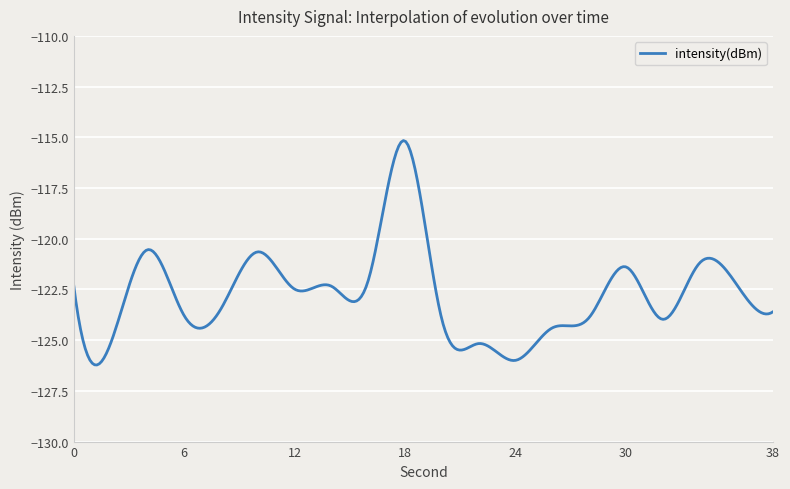

What is the minimum value shown in the chart?

-126.2